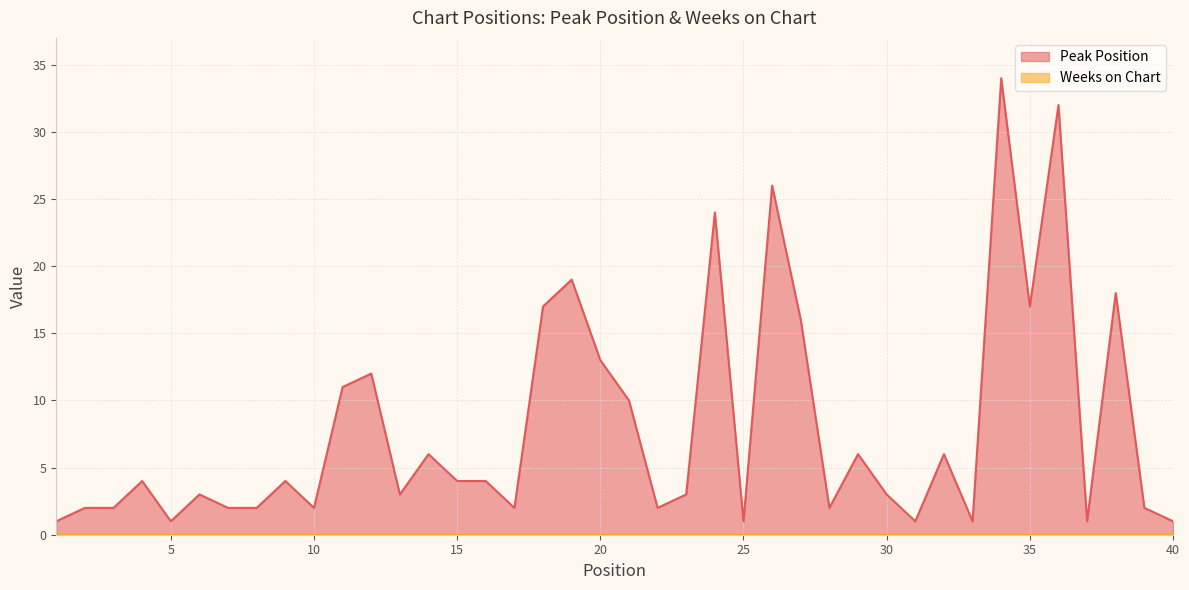

Rank the categories by value from lowest to highest.

1, 5, 25, 31, 33, 37, 40, 2, 3, 7, 8, 10, 17, 22, 28, 39, 6, 13, 23, 30, 4, 9, 15, 16, 14, 29, 32, 21, 11, 12, 20, 27, 18, 35, 38, 19, 24, 26, 36, 34